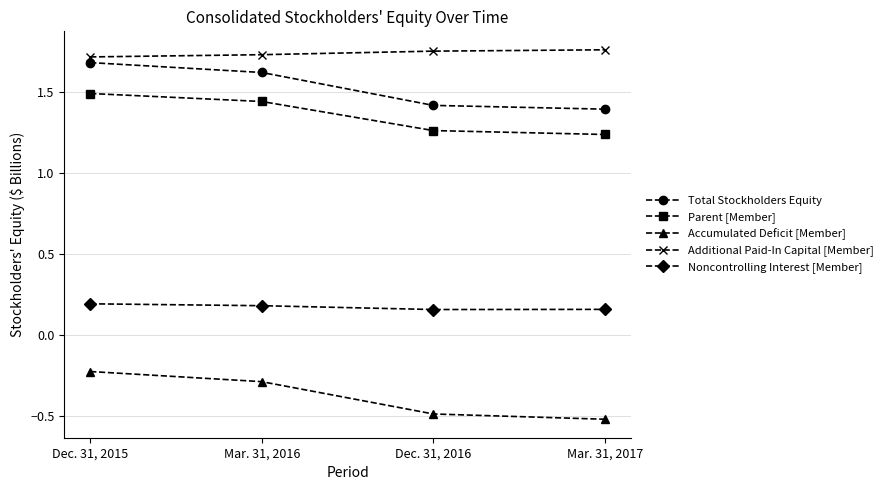

In Noncontrolling Interest [Member], how many points are lower than both neighbors (excluding endpoints)?

1